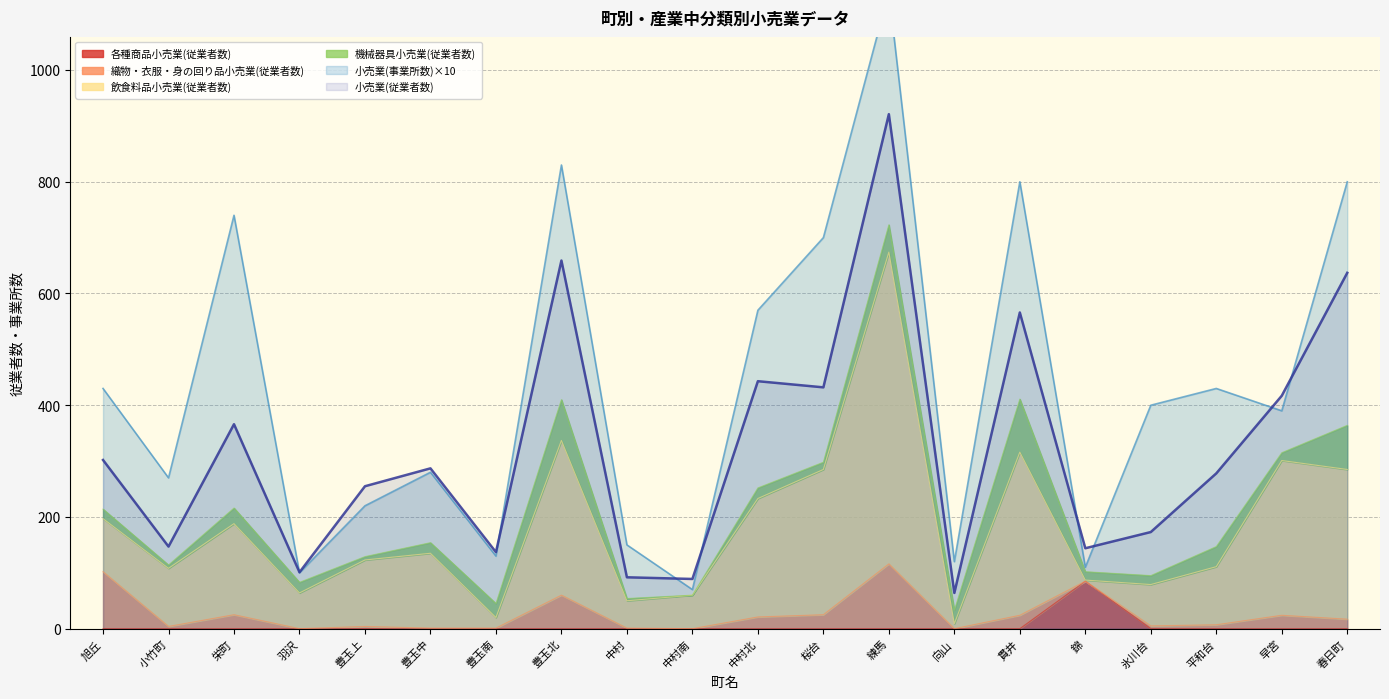

What is the difference between the 小売業(事業所数) values at 中村 and 春日町?

650